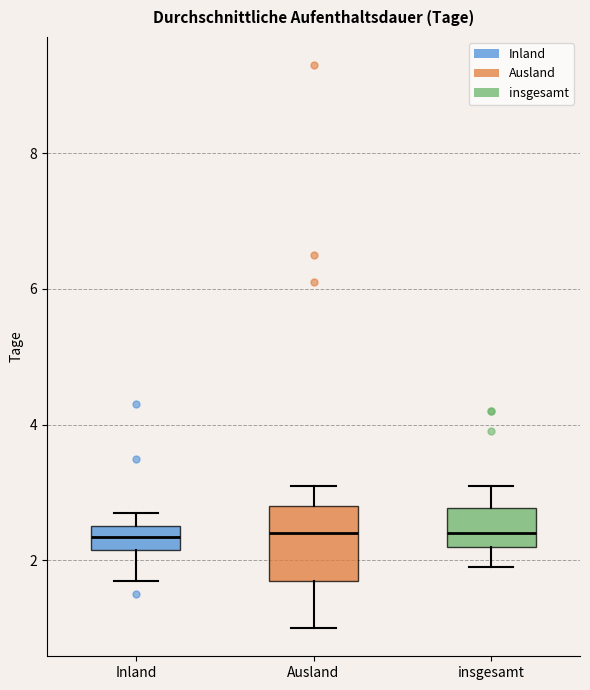

Reading left to right, read every box against the y-axis: the position of its median line, the range the box covers, and the ends of its whiskers. The values are not printed on the chart, so give them approximately, as read against the axis.

Inland: median 2.4, box 2.2 to 2.6, whiskers 1.8 to 2.8
Ausland: median 2.4, box 1.8 to 2.8, whiskers 1.0 to 3.2
insgesamt: median 2.4, box 2.2 to 2.8, whiskers 2.0 to 3.2